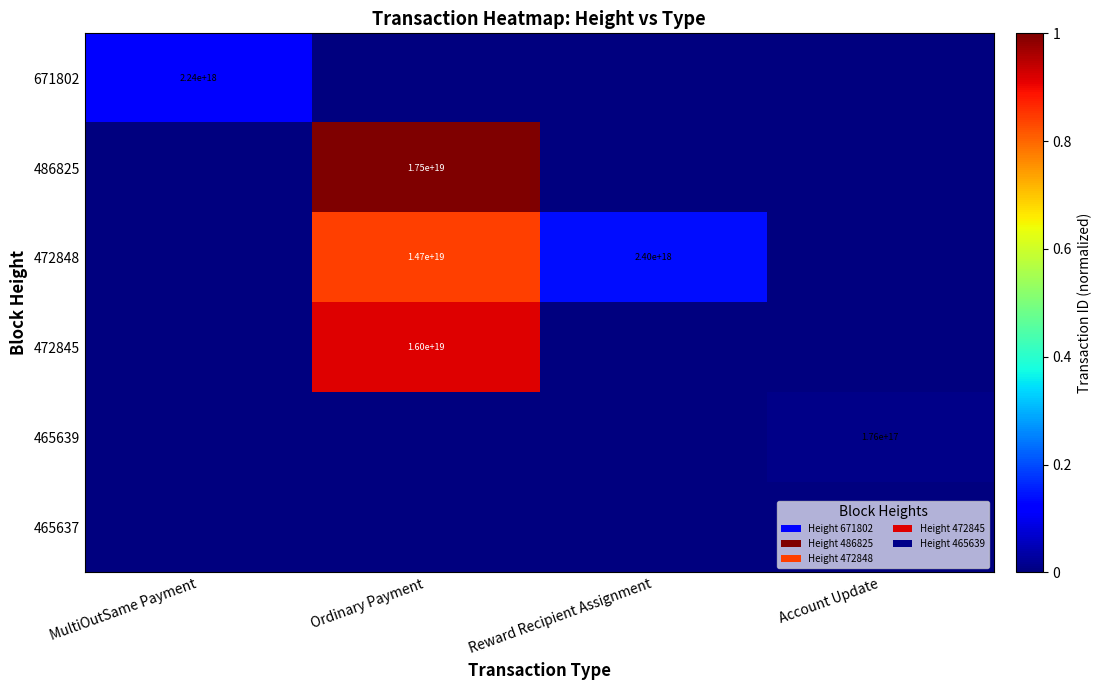

At how many categories does at least one series exceed 0?

4